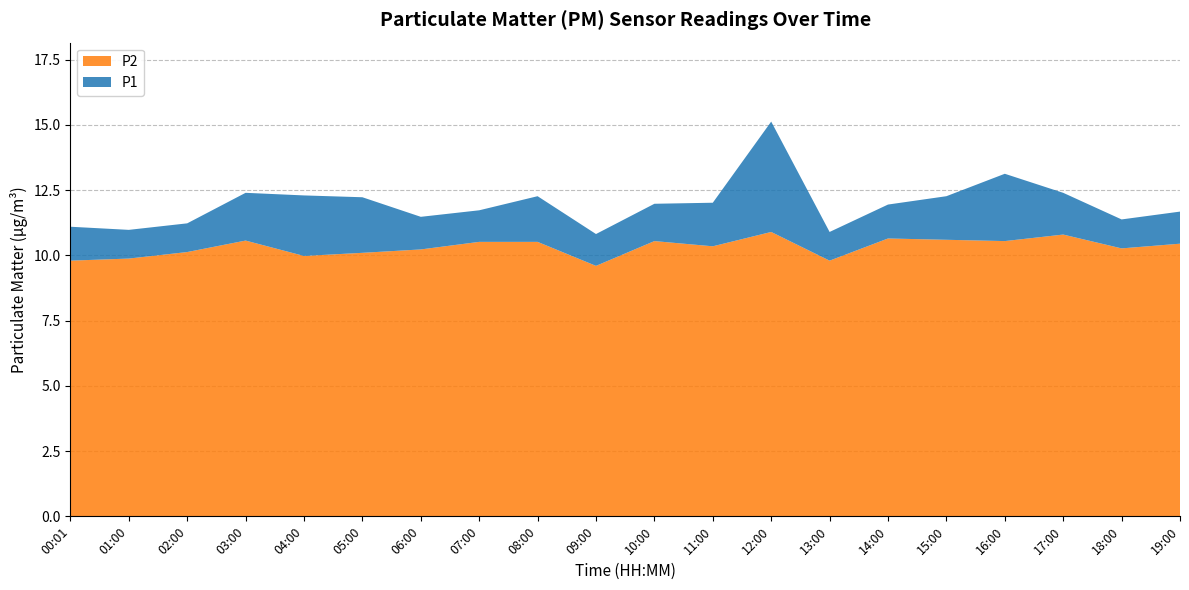

Reading left to right, transcribe all the data shown in this chart.

P1: 00:01=11.1	01:00=11.0	02:00=11.2	03:00=12.4	04:00=12.3	05:00=12.2	06:00=11.5	07:00=11.7	08:00=12.3	09:00=10.8	10:00=12.0	11:00=12.0	12:00=15.1	13:00=10.9	14:00=11.9	15:00=12.3	16:00=13.1	17:00=12.4	18:00=11.4	19:00=11.7
P2: 00:01=9.8	01:00=9.9	02:00=10.1	03:00=10.6	04:00=10.0	05:00=10.1	06:00=10.2	07:00=10.5	08:00=10.5	09:00=9.6	10:00=10.6	11:00=10.3	12:00=10.9	13:00=9.8	14:00=10.7	15:00=10.6	16:00=10.6	17:00=10.8	18:00=10.3	19:00=10.4